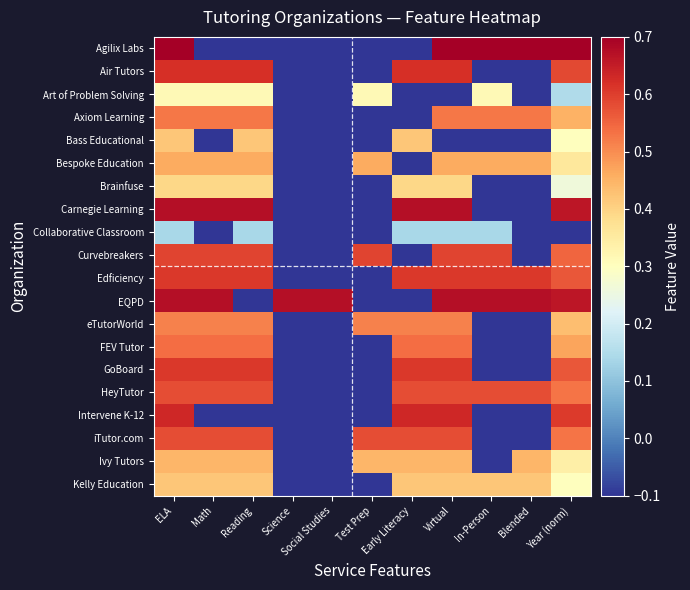

List the series in order of their peak value, lowest first.

Collaborative Classroom, Art of Problem Solving, Brainfuse, Bass Educational, Kelly Education, Ivy Tutors, Bespoke Education, eTutorWorld, Axiom Learning, FEV Tutor, HeyTutor, iTutor.com, Curvebreakers, Edficiency, GoBoard, Air Tutors, Intervene K-12, Carnegie Learning, EQPD, Agilix Labs